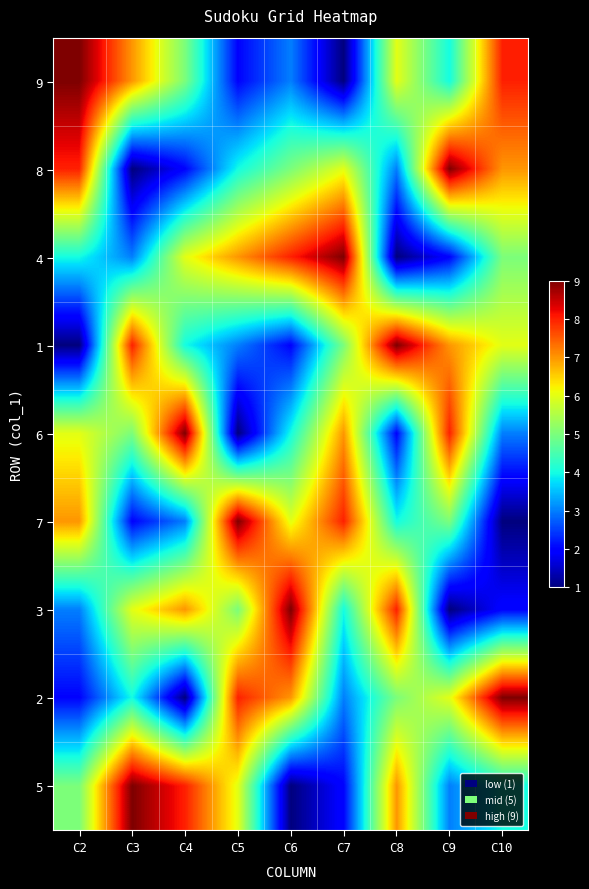

What is the smallest value displayed?

1